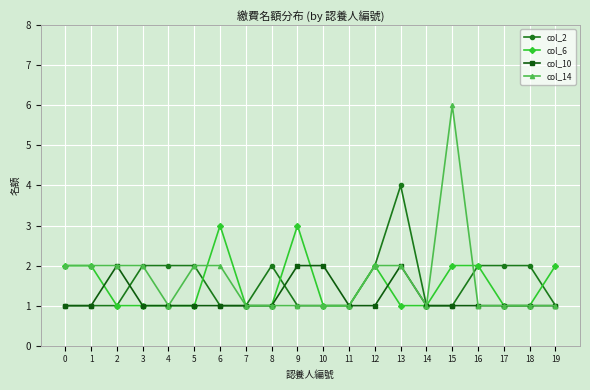

Reading left to right, list all the values displayed in this chart.

col_2: 1	1	1	2	2	2	1	1	2	1	1	1	2	4	1	1	2	2	2	1
col_6: 2	2	1	1	1	1	3	1	1	3	1	1	2	1	1	2	2	1	1	2
col_10: 1	1	2	1	1	1	1	1	1	2	2	1	1	2	1	1	1	1	1	1
col_14: 2	2	2	2	1	2	2	1	1	1	1	1	2	2	1	6	1	1	1	1